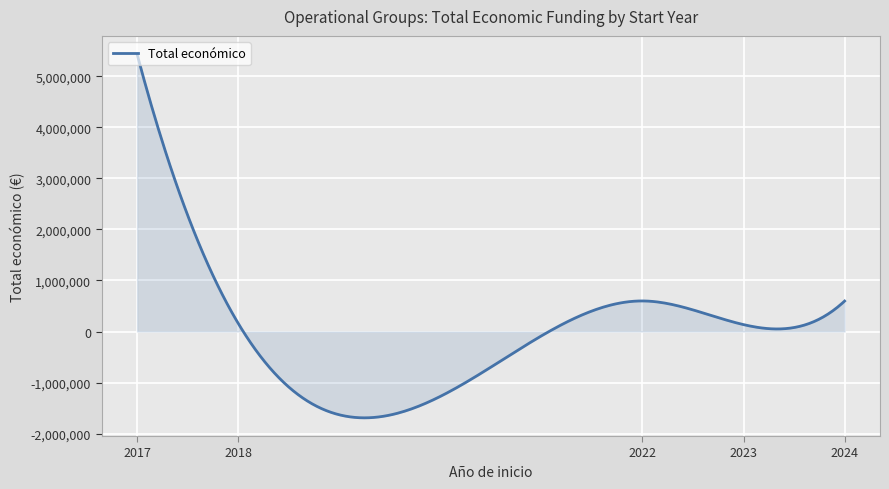

What is the difference between the maximum and minimum values?

7124216.8